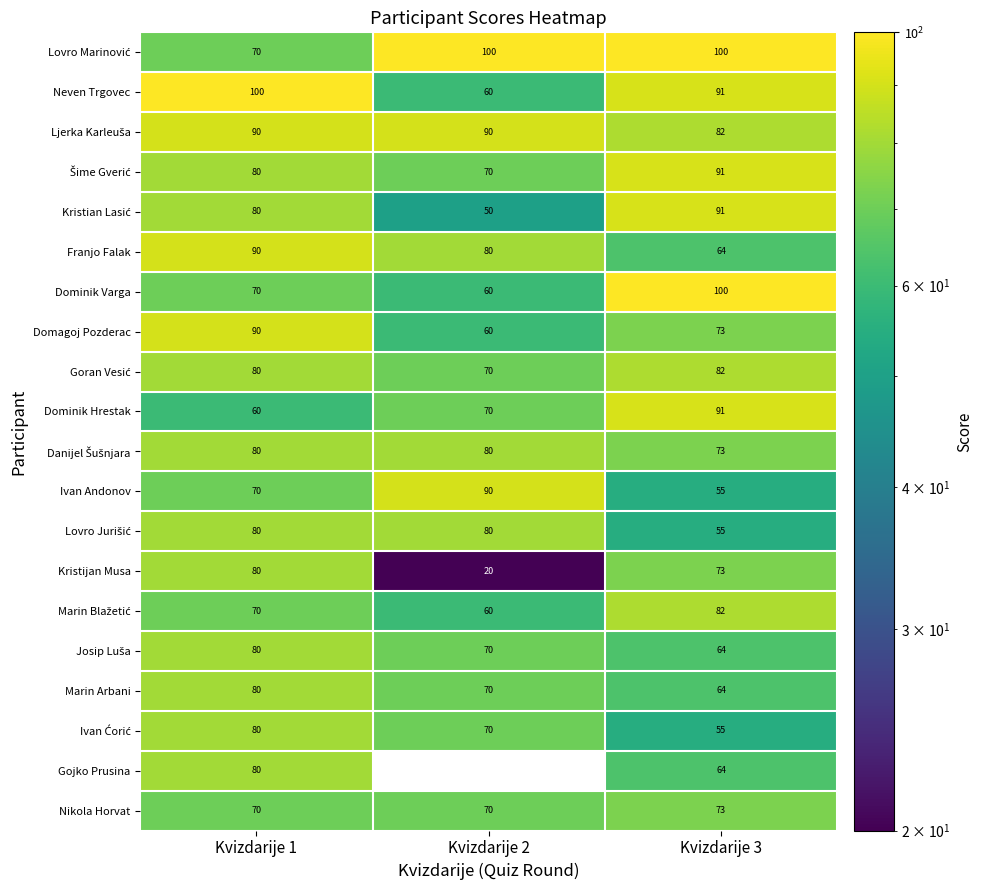

True or false: Franjo Falak has a value of 80 at Kvizdarije 2.

True